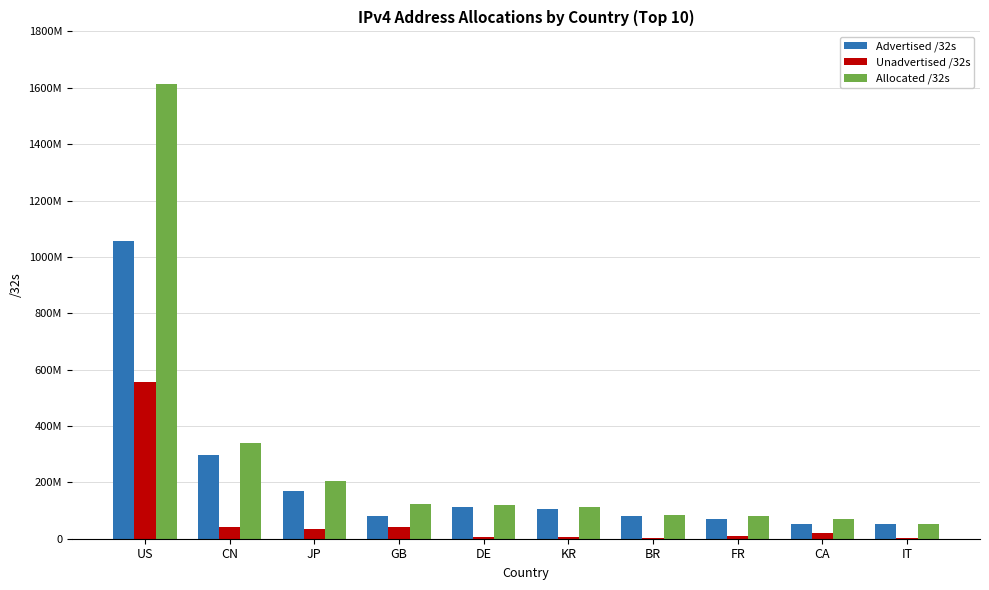

What are all the series names shown in the legend?

Advertised /32s, Unadvertised /32s, Allocated /32s